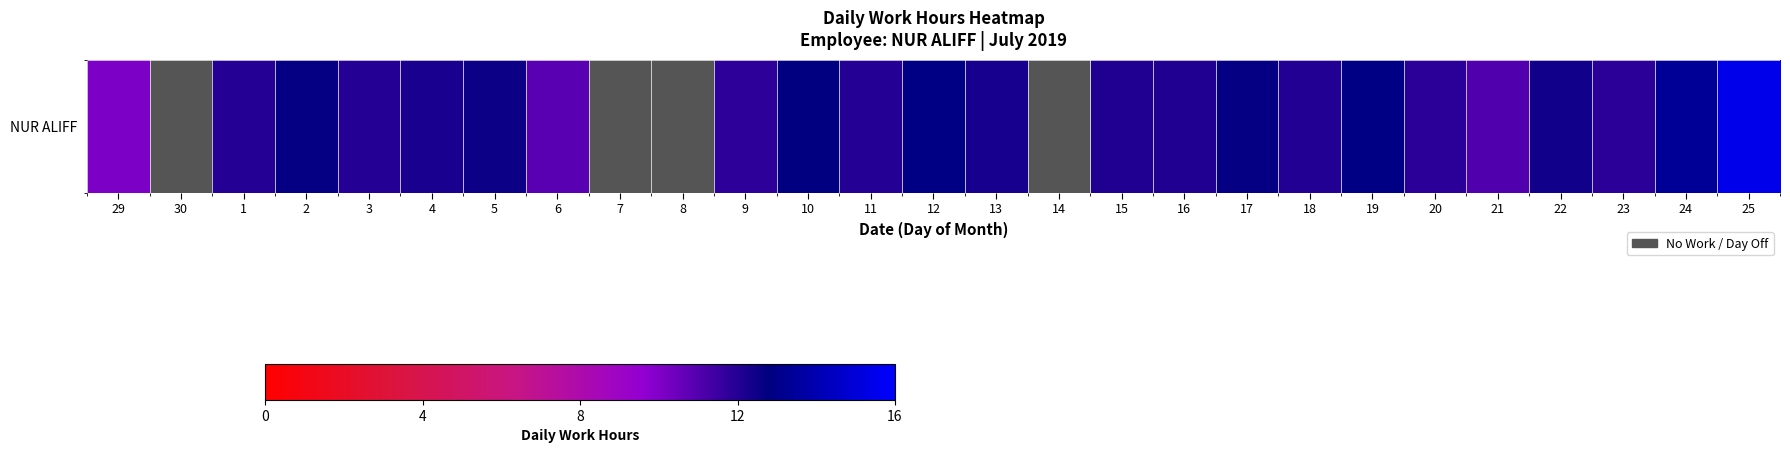

True or false: the data shows 67.6 at 6.

True